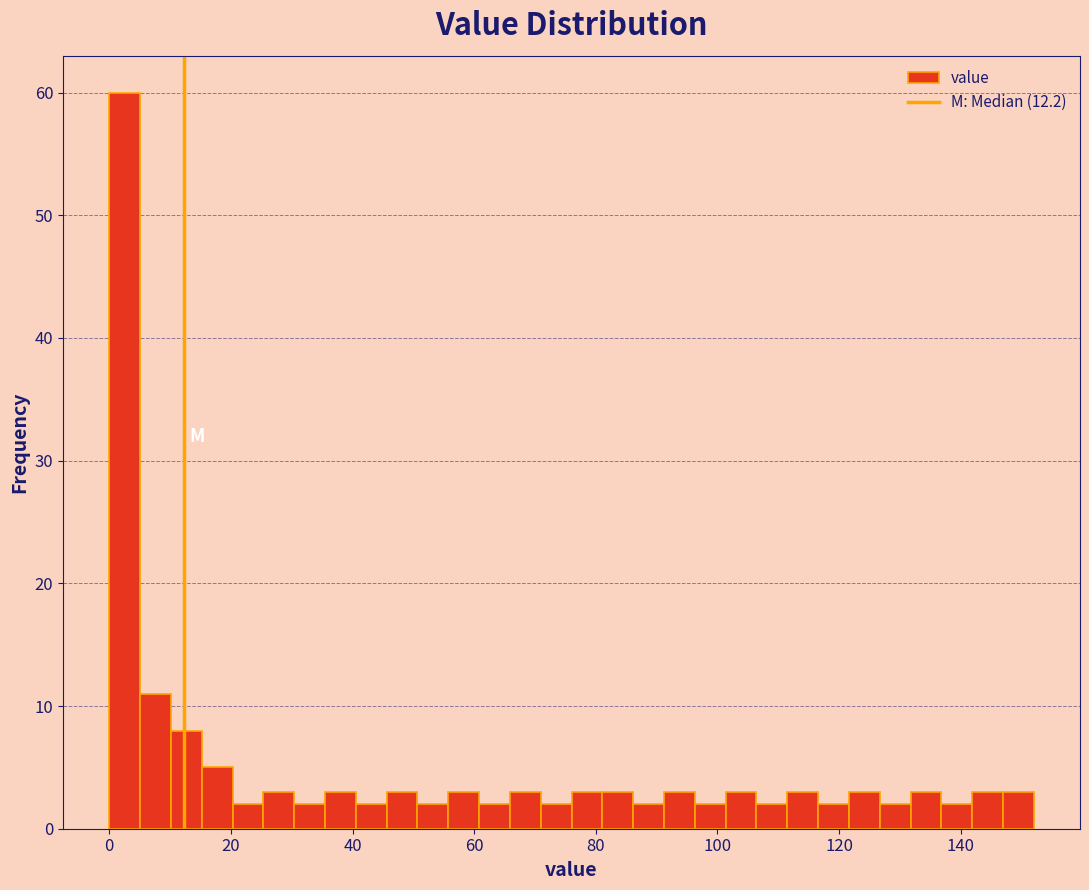

Around what value on the x-axis is the tallest bar? Give the approximate position of its centre, as read against the axis.

2